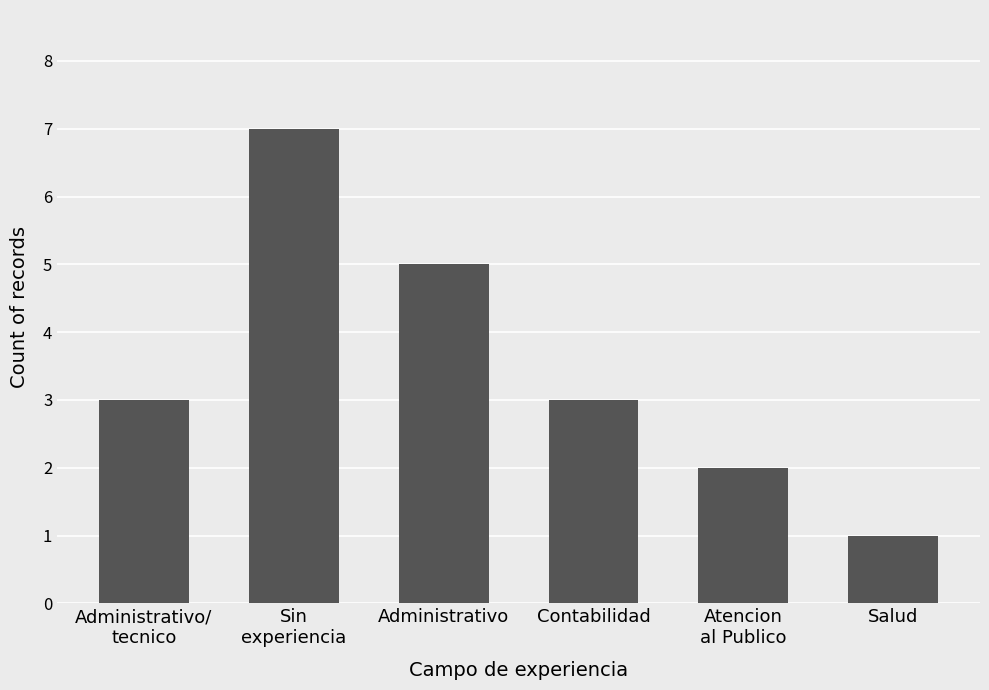

How many bars are there in total?

6